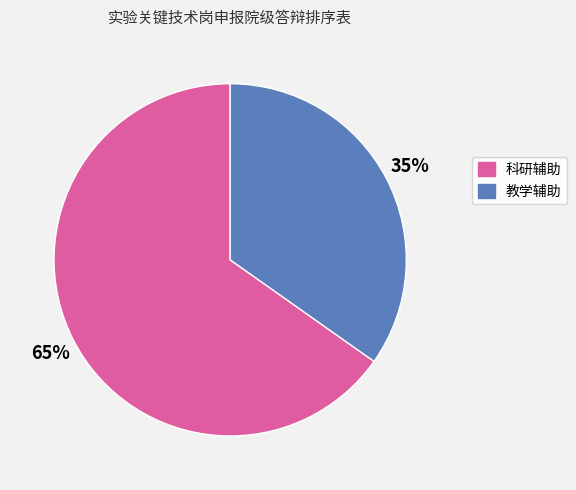

To the nearest percent, what is the combined percentage of 科研辅助 and 教学辅助?

100%